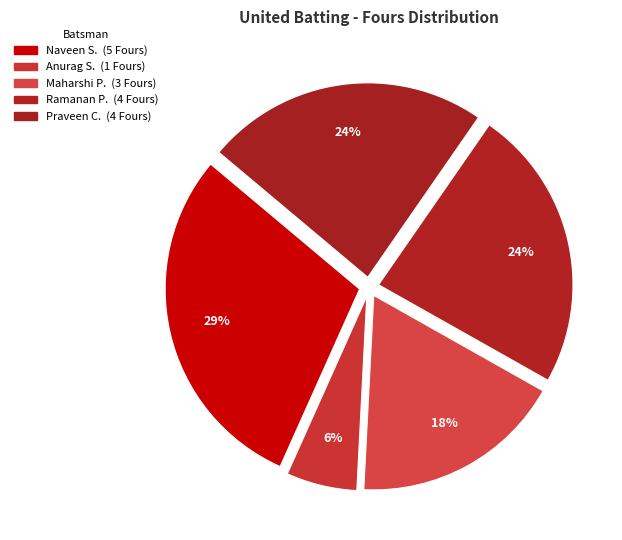

Count the number of slices in the pie.

5